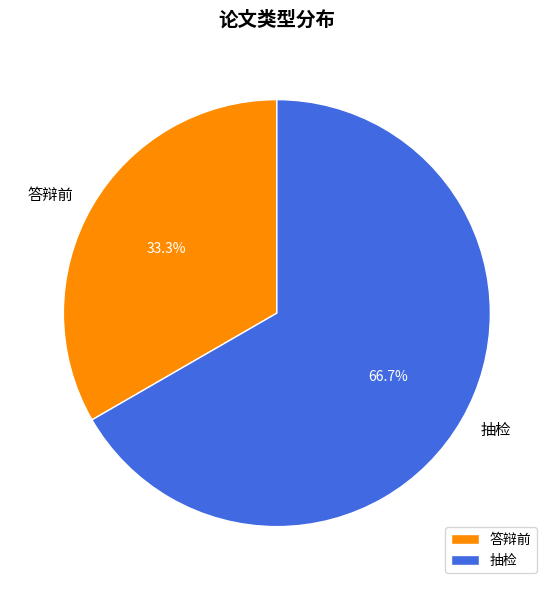

Combined, what portion of the pie is 答辩前 and 抽检?

100.0%